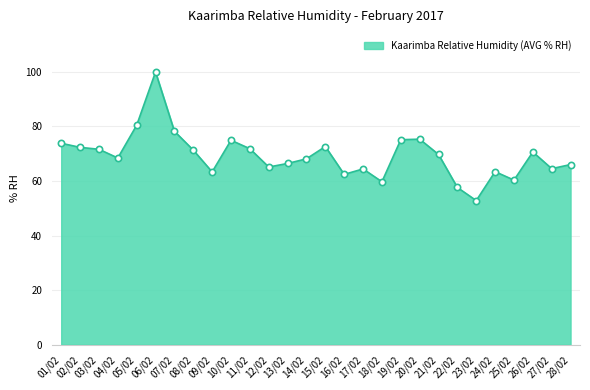

Does the chart have visible grid lines?

Yes